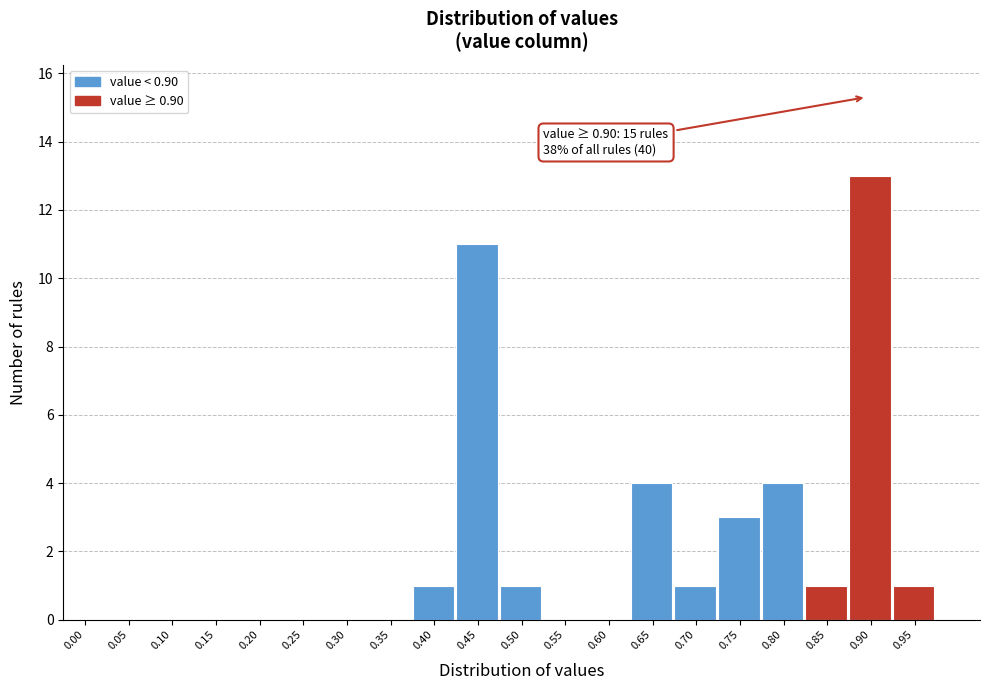

Reading left to right, list all the values displayed in this chart.

0.00=0	0.05=0	0.10=0	0.15=0	0.20=0	0.25=0	0.30=0	0.35=0	0.40=1	0.45=11	0.50=1	0.55=0	0.60=0	0.65=4	0.70=1	0.75=3	0.80=4	0.85=1	0.90=13	0.95=1